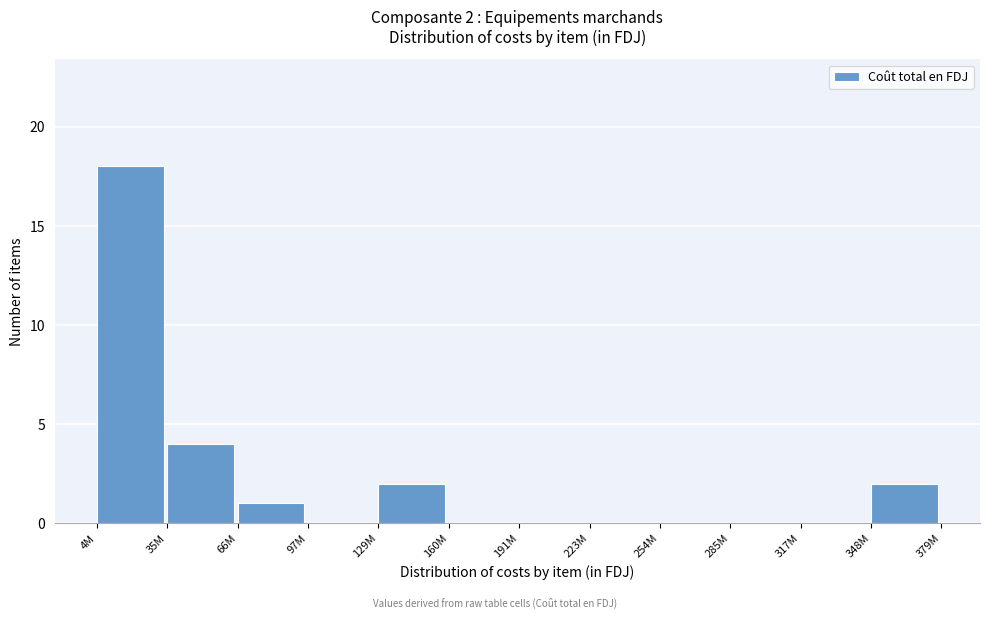

Reading right to left, what are all the values shown in this chart?

348M=2	317M=0	285M=0	254M=0	223M=0	191M=0	160M=0	129M=2	97M=0	66M=1	35M=4	4M=18